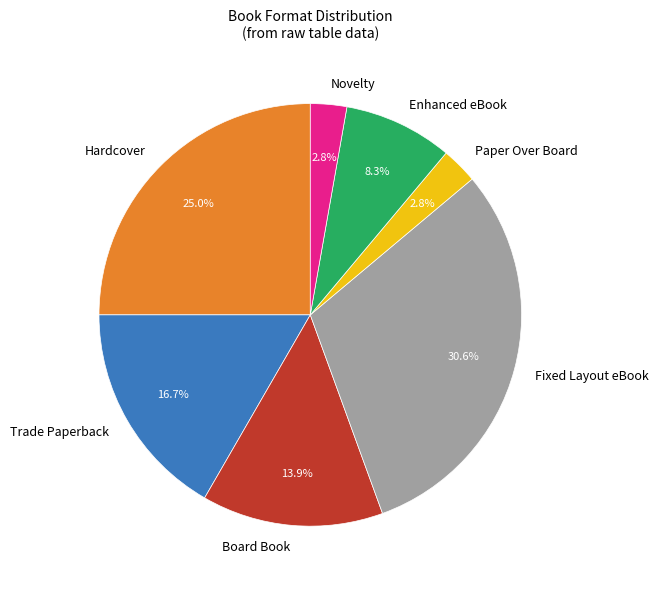

How many slices are in this pie chart?

7